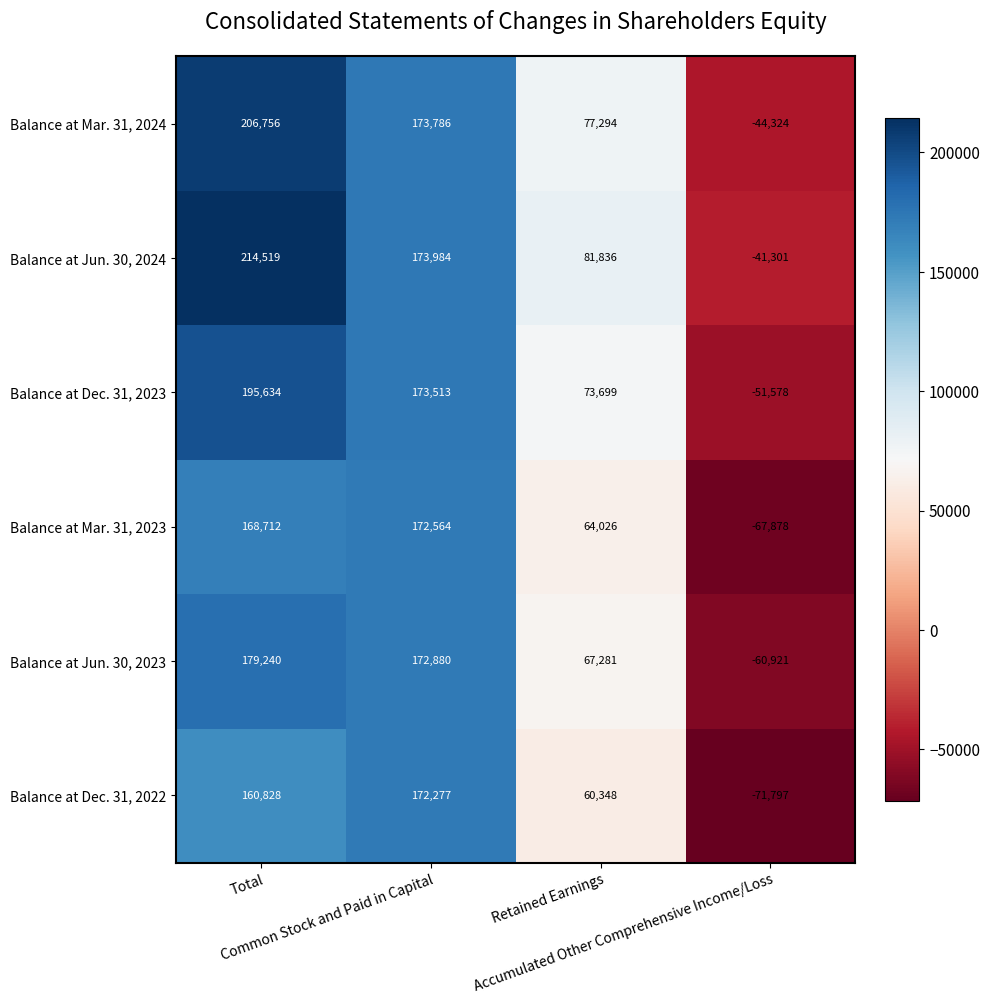

What is the total value across all series at Total?

1125689